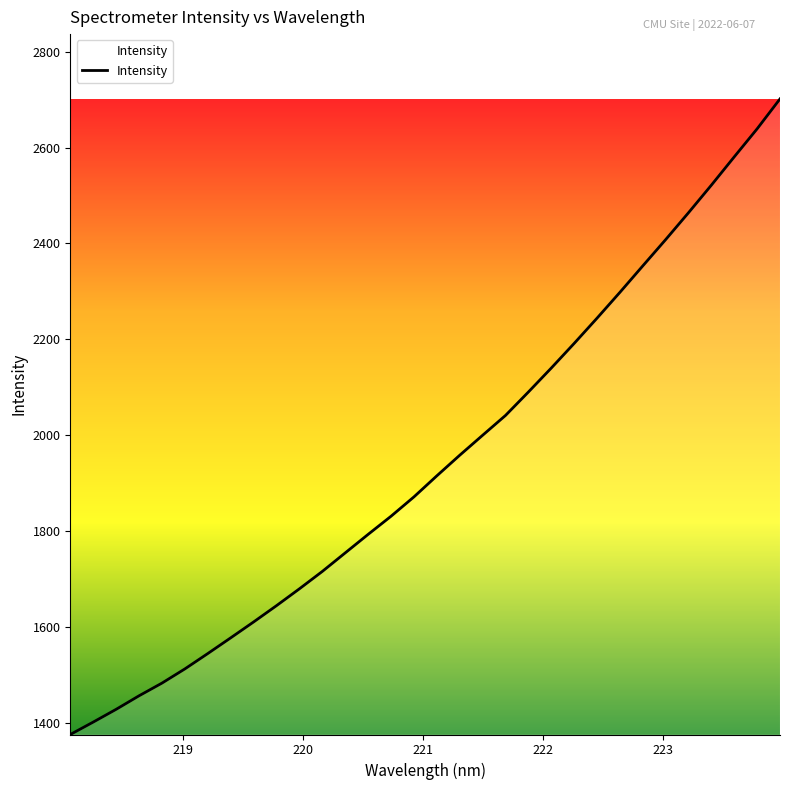

What is the difference between the maximum and minimum values?

1325.3